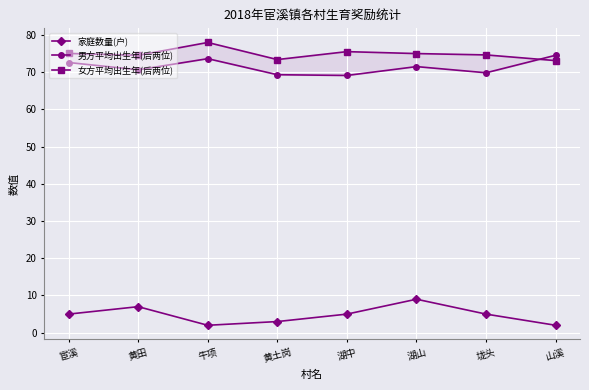

At which label is 家庭数量(户) closest to 5?

宦溪